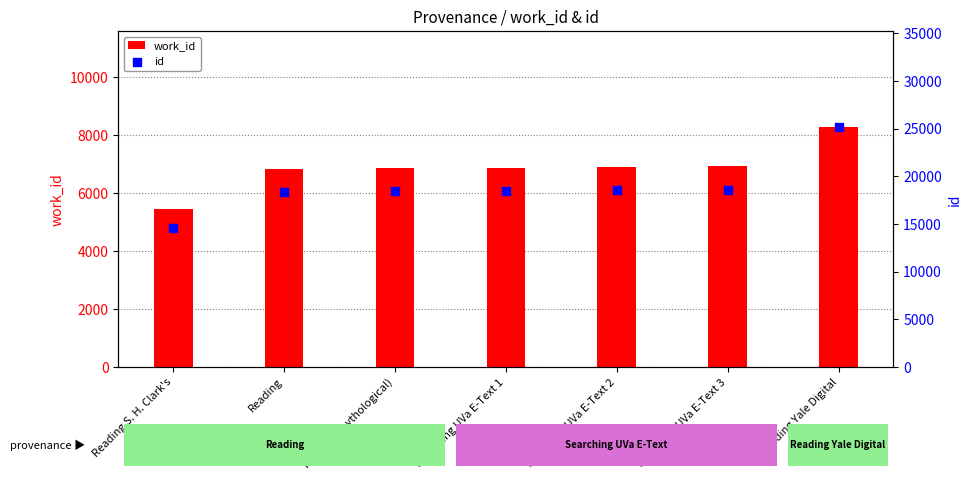

At how many categories does at least one series exceed 19017?

1